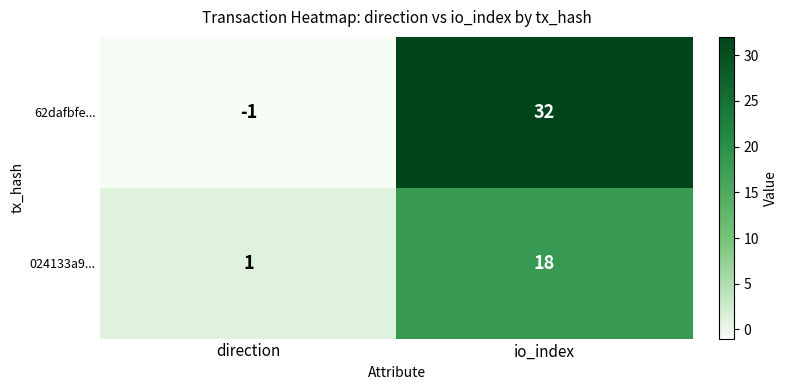

True or false: 024133a9... has a value of 1 at direction.

True